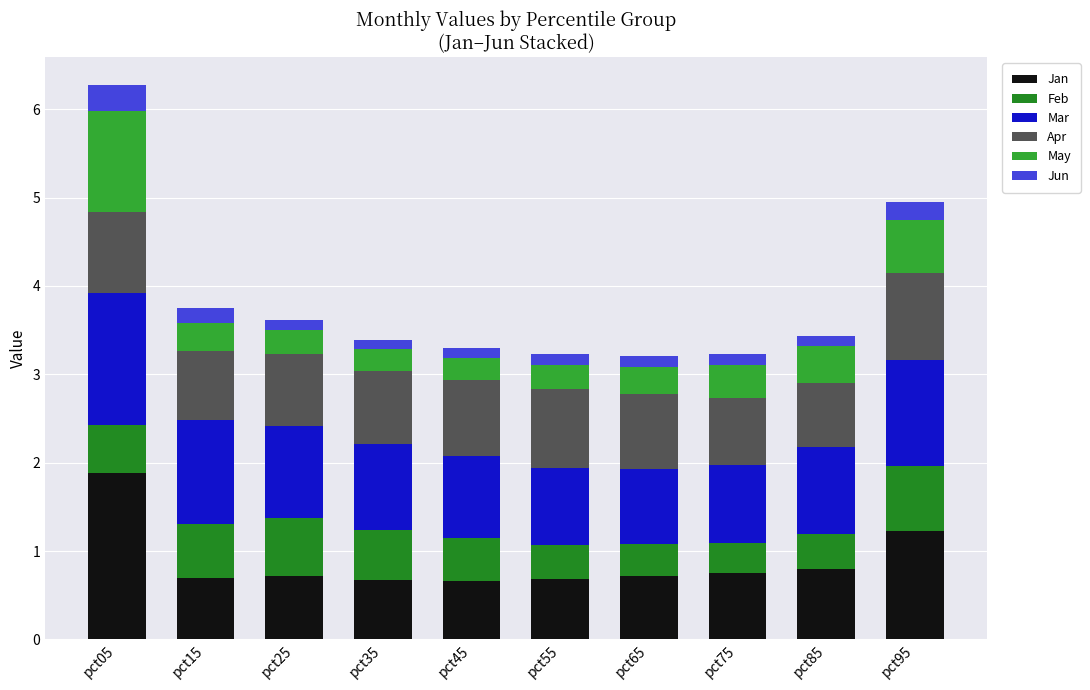

How many series are shown in this chart?

6